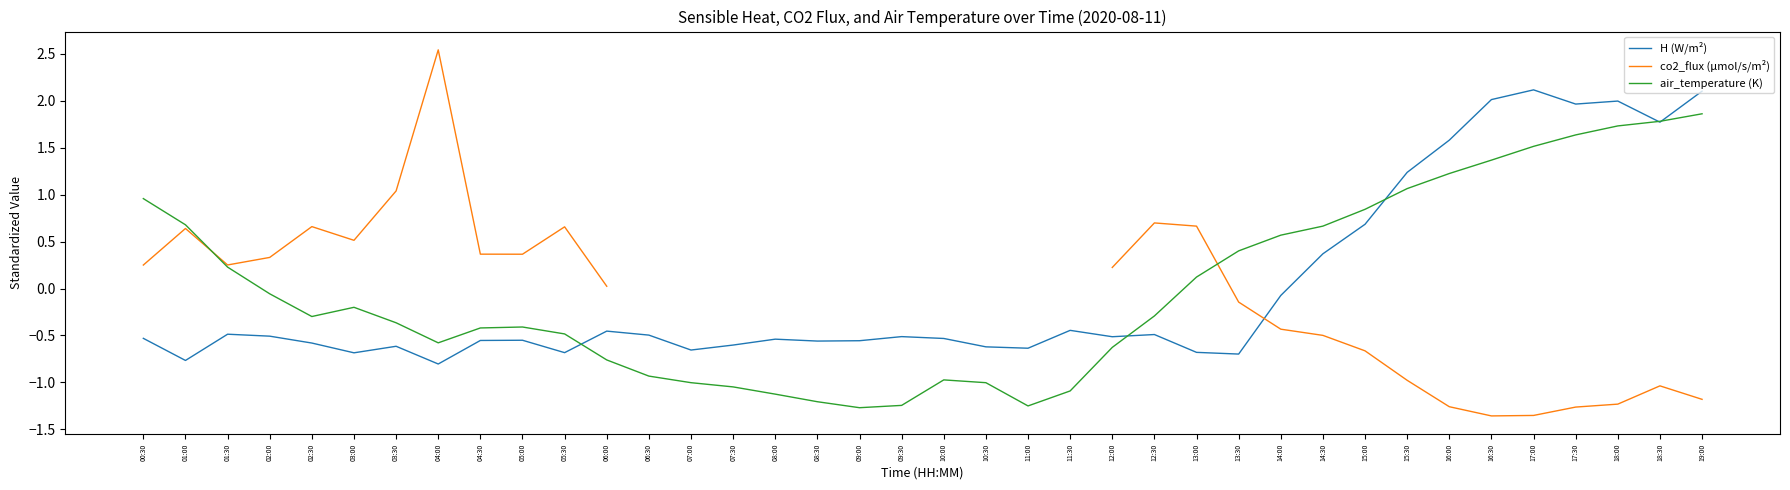

True or false: co2_flux (µmol/s/m²) has more than 2 points higher than both neighbors.

True